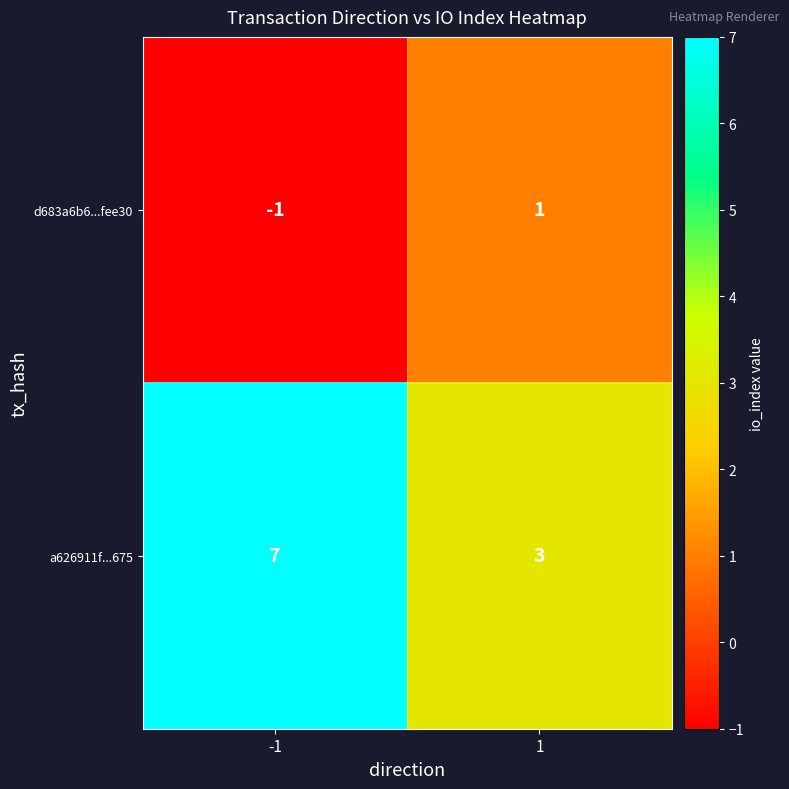

True or false: a626911f...675 has a value of 7 at -1.

True